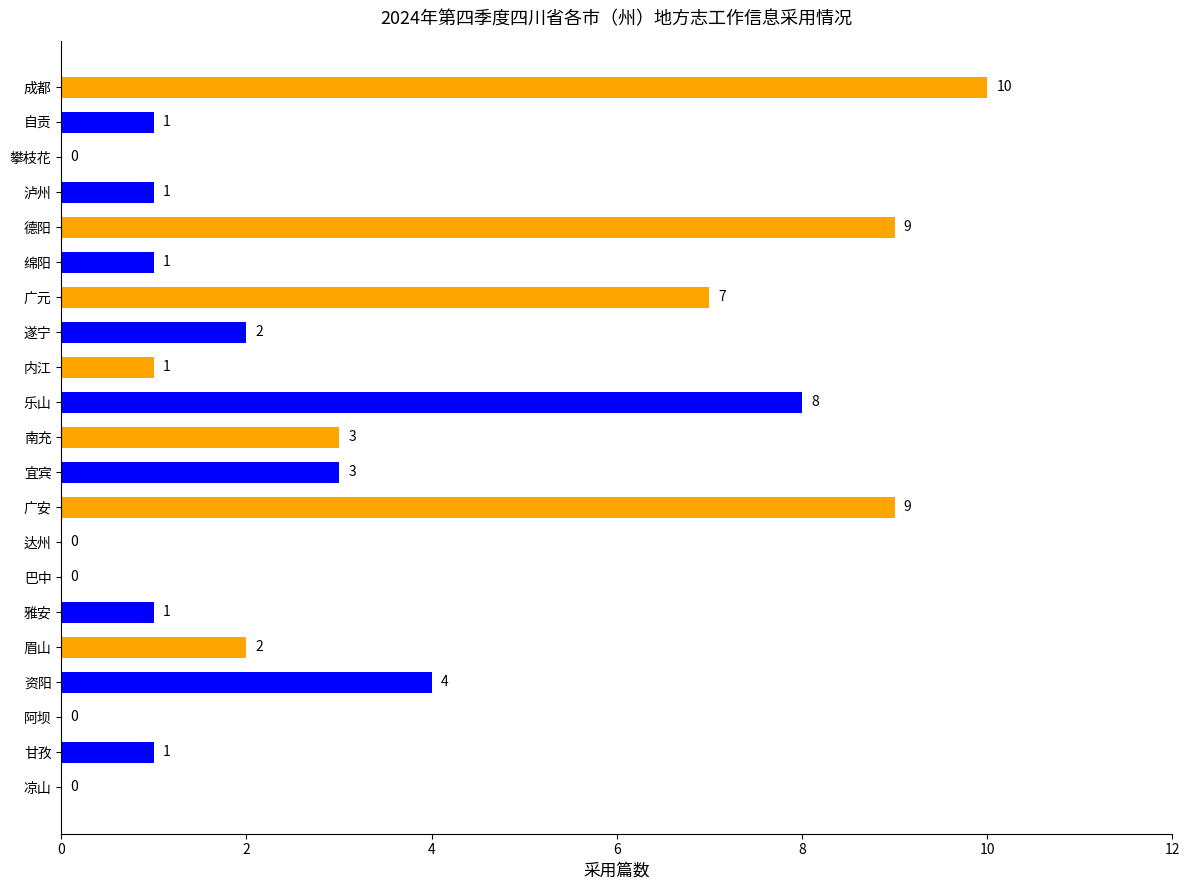

What is the maximum value shown in the chart?

10